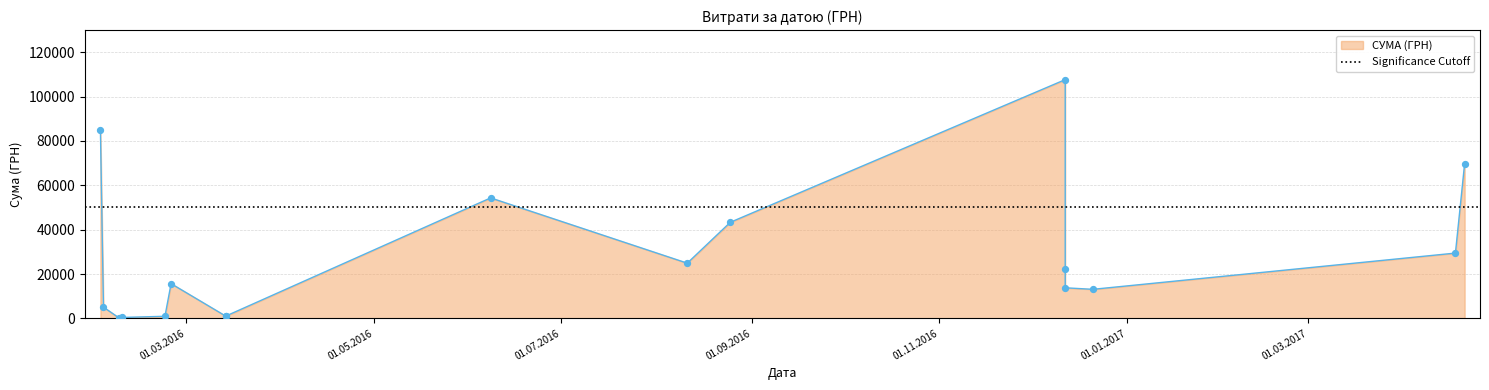

What is the ratio of the value at 21.12.2016 to the value at 08.06.2016?

0.2